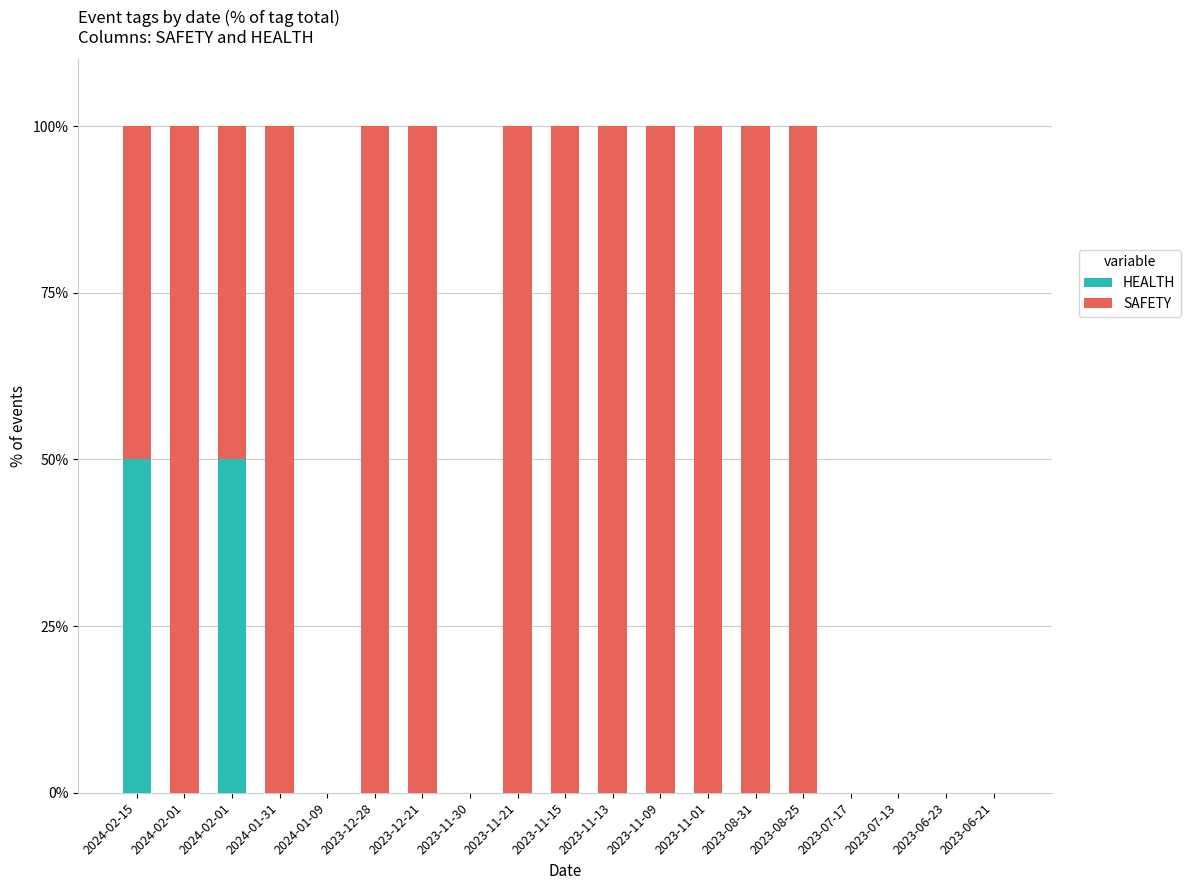

How many categories are shown in the chart?

19